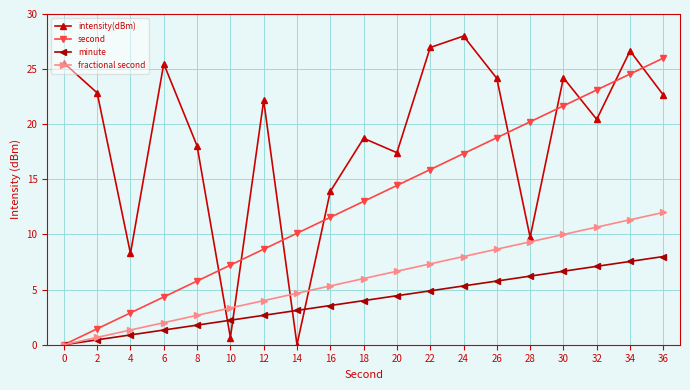

Rank the categories by minute value from highest to lowest.

36, 34, 32, 30, 28, 26, 24, 22, 20, 18, 16, 14, 12, 10, 8, 6, 4, 2, 0